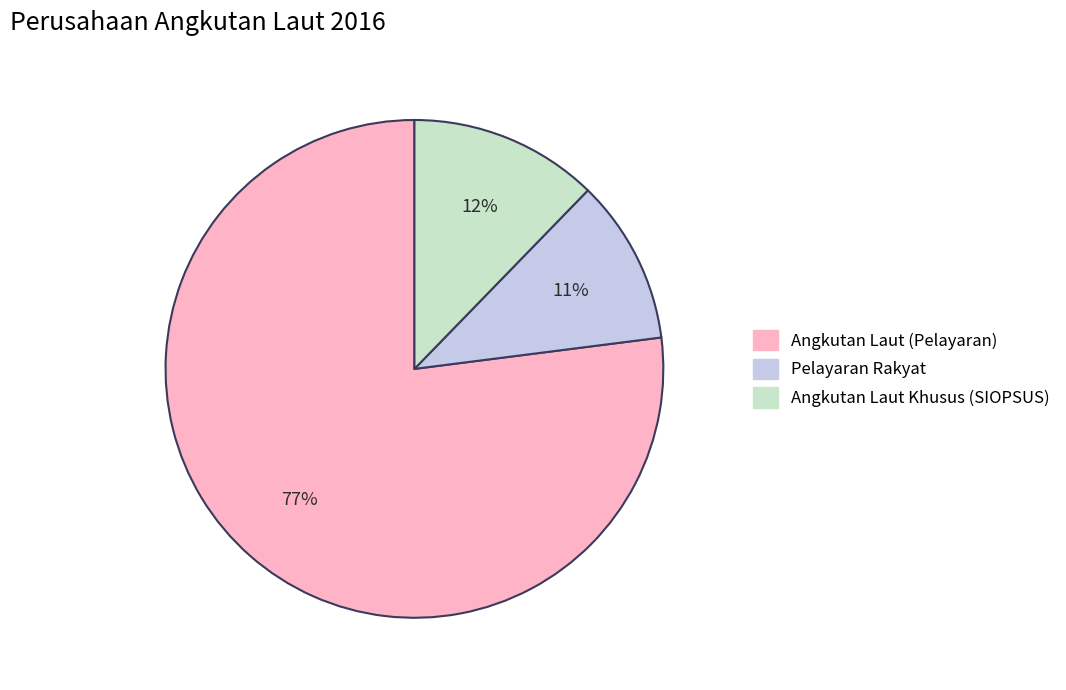

To the nearest percent, what is the average slice percentage?

33%